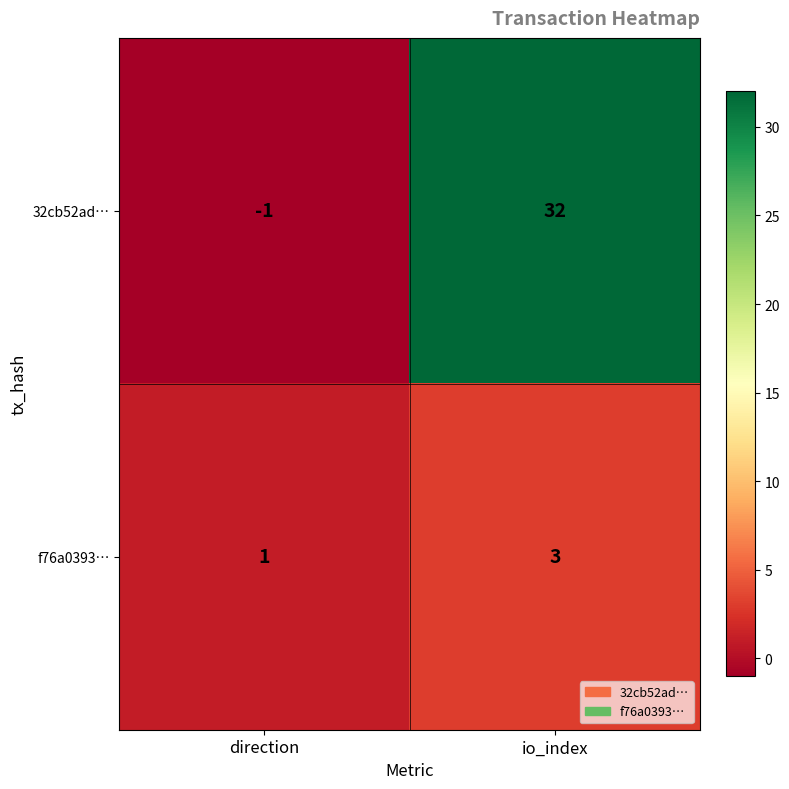

Rank the series by their average value, from highest to lowest.

32cb52ad…, f76a0393…